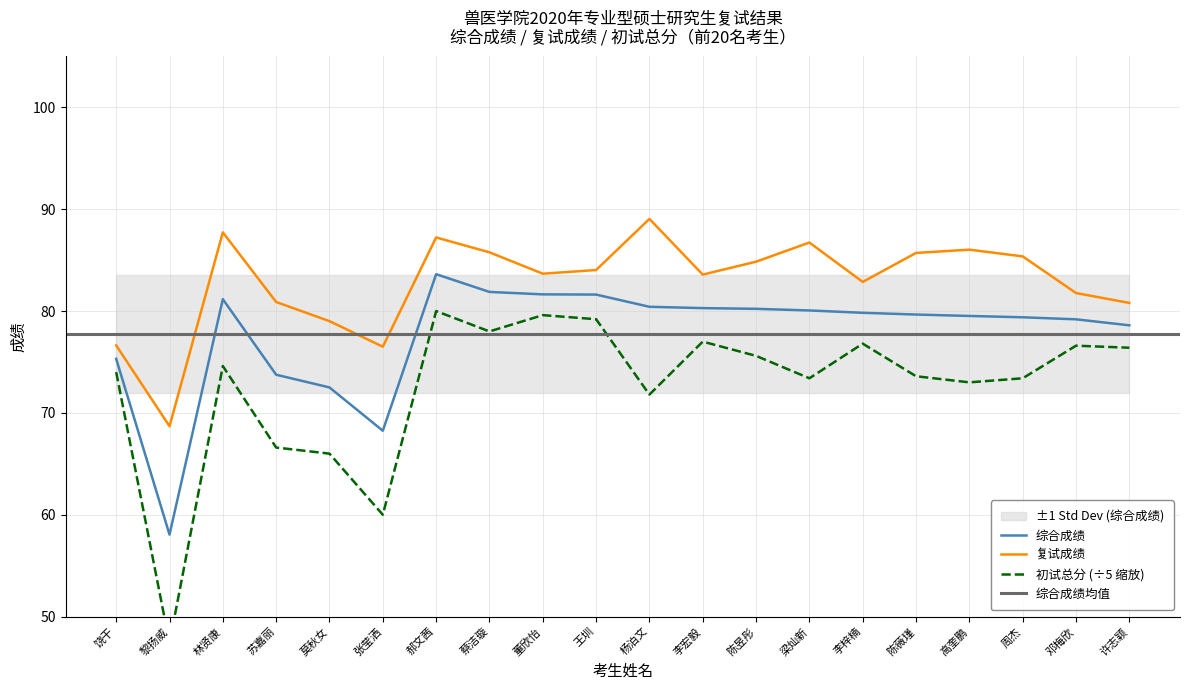

Which series has the largest total across all categories?

复试成绩